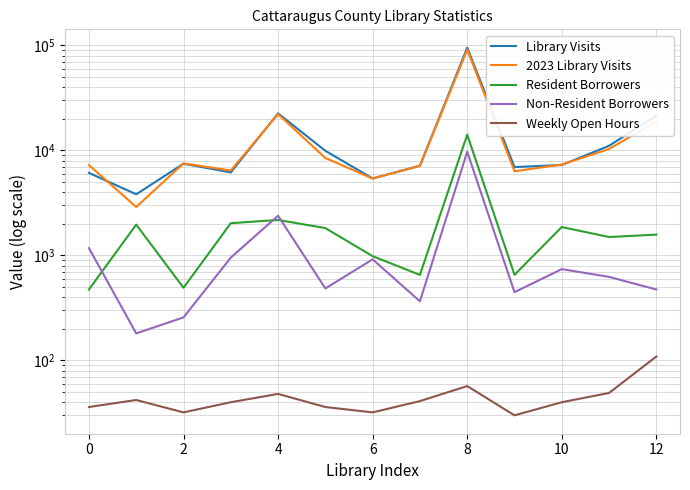

What are all the series names shown in the legend?

Library Visits, 2023 Library Visits, Resident Borrowers, Non-Resident Borrowers, Weekly Open Hours